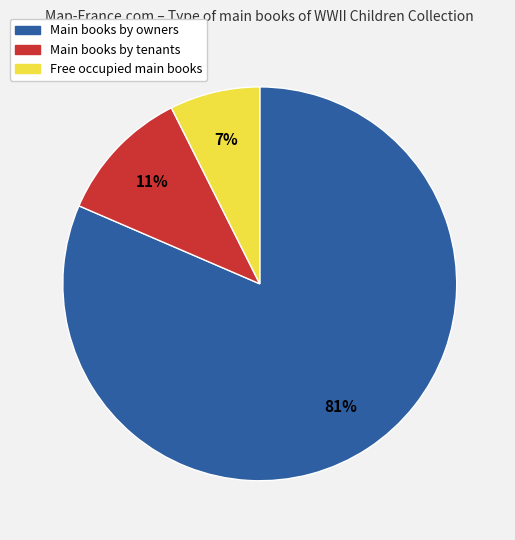

Is there any slice that represents more than half of the pie?

Yes